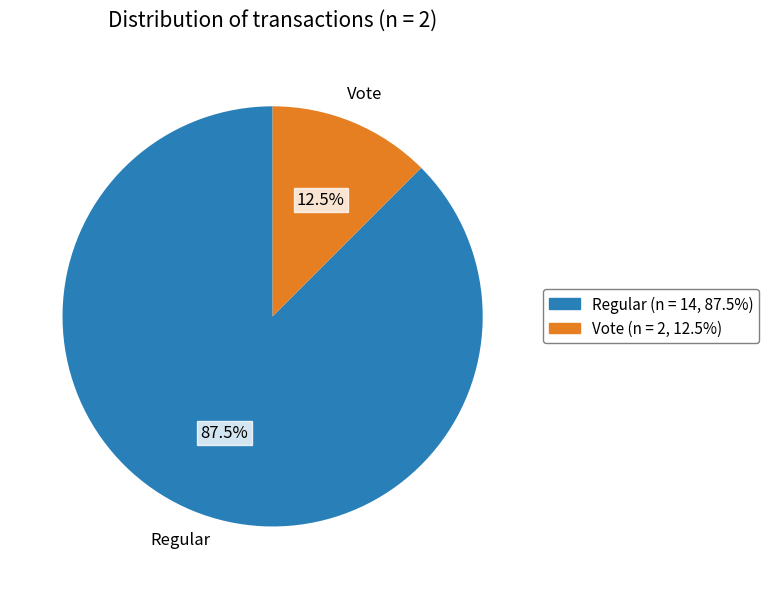

Count the number of slices in the pie.

2